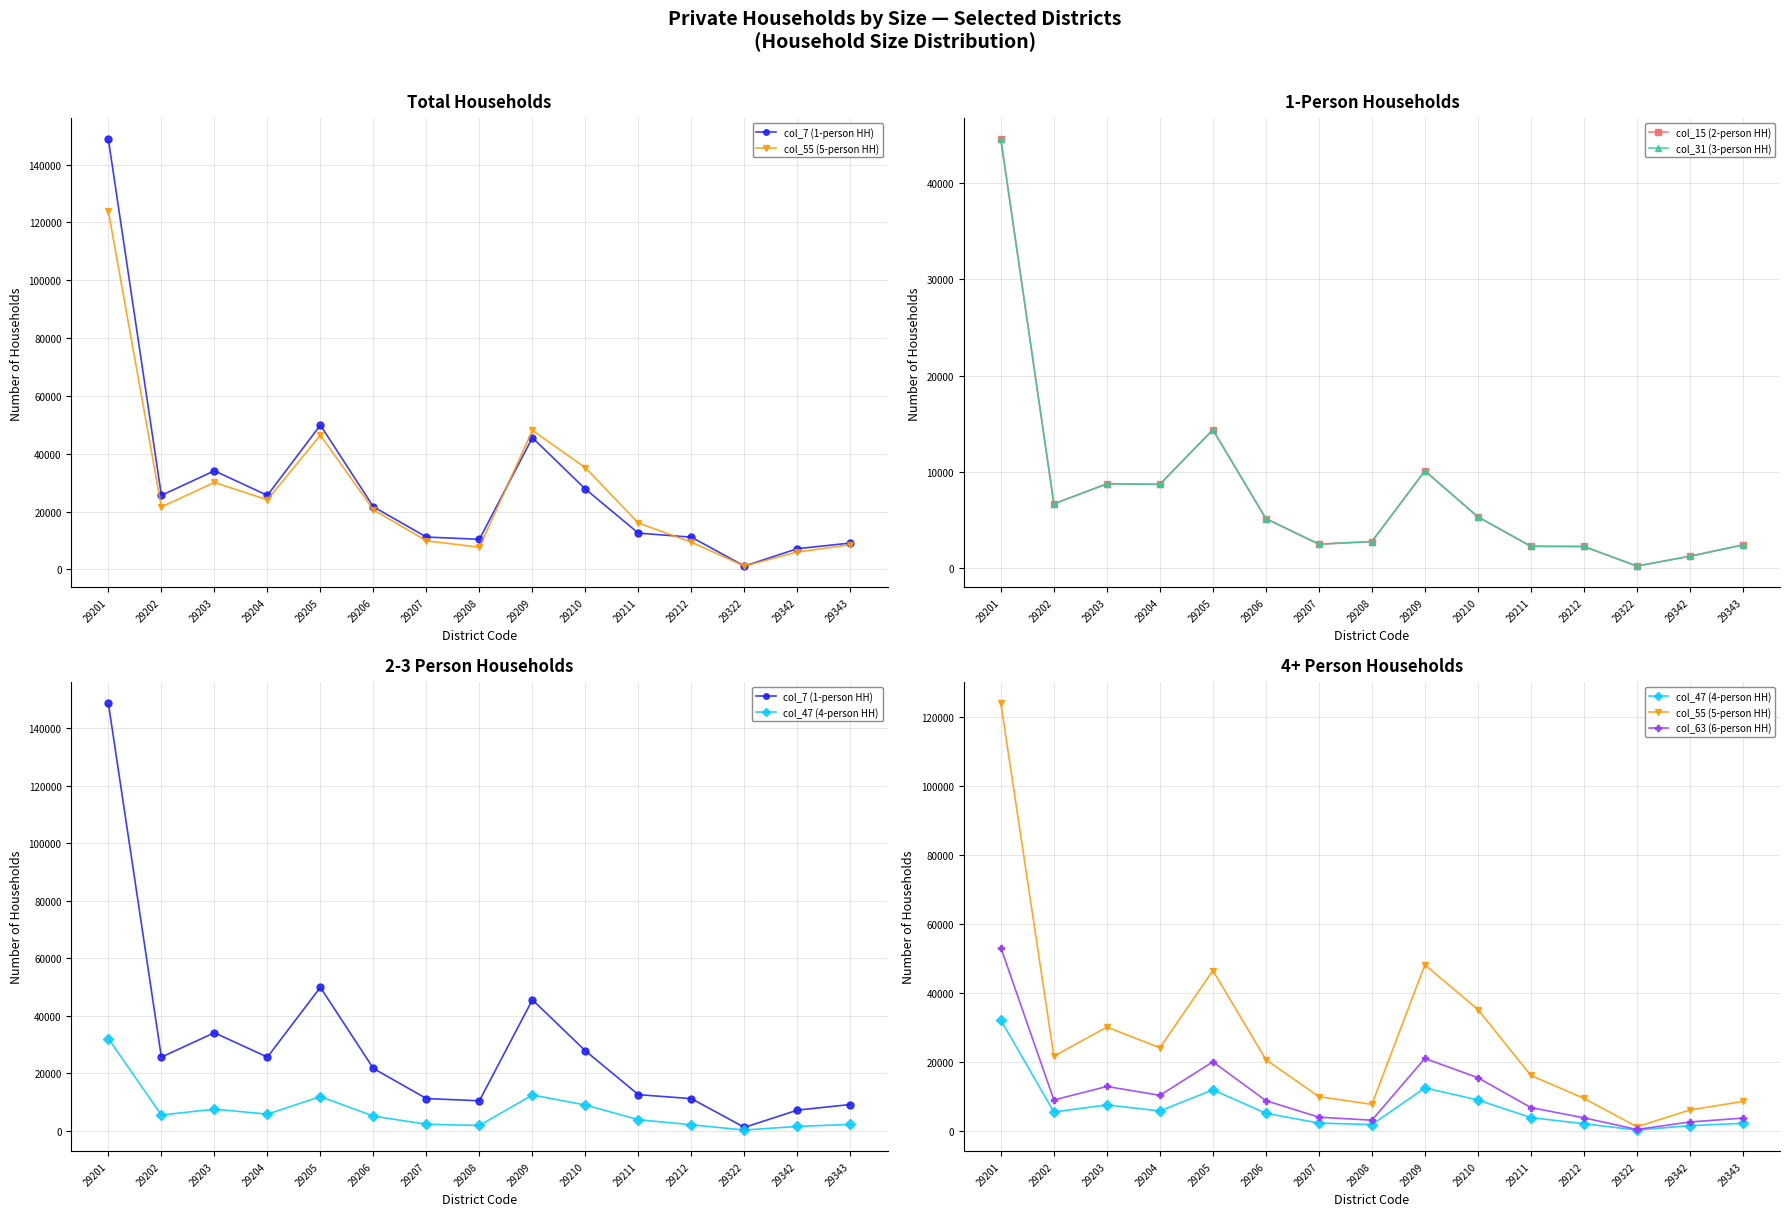

True or false: col_15 (2-person HH) has more than 1 points higher than both neighbors.

True